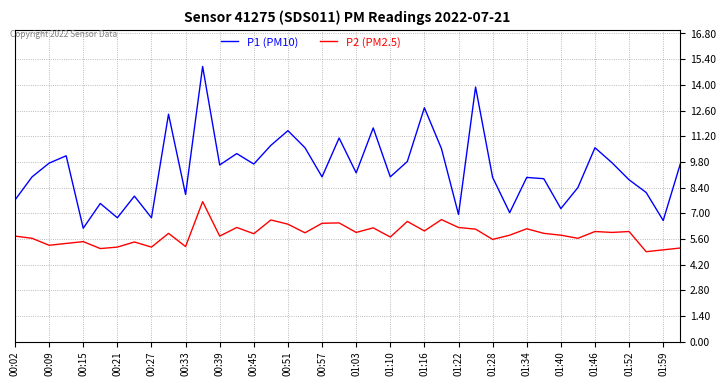

Which series has the largest total across all categories?

P1 (PM10)